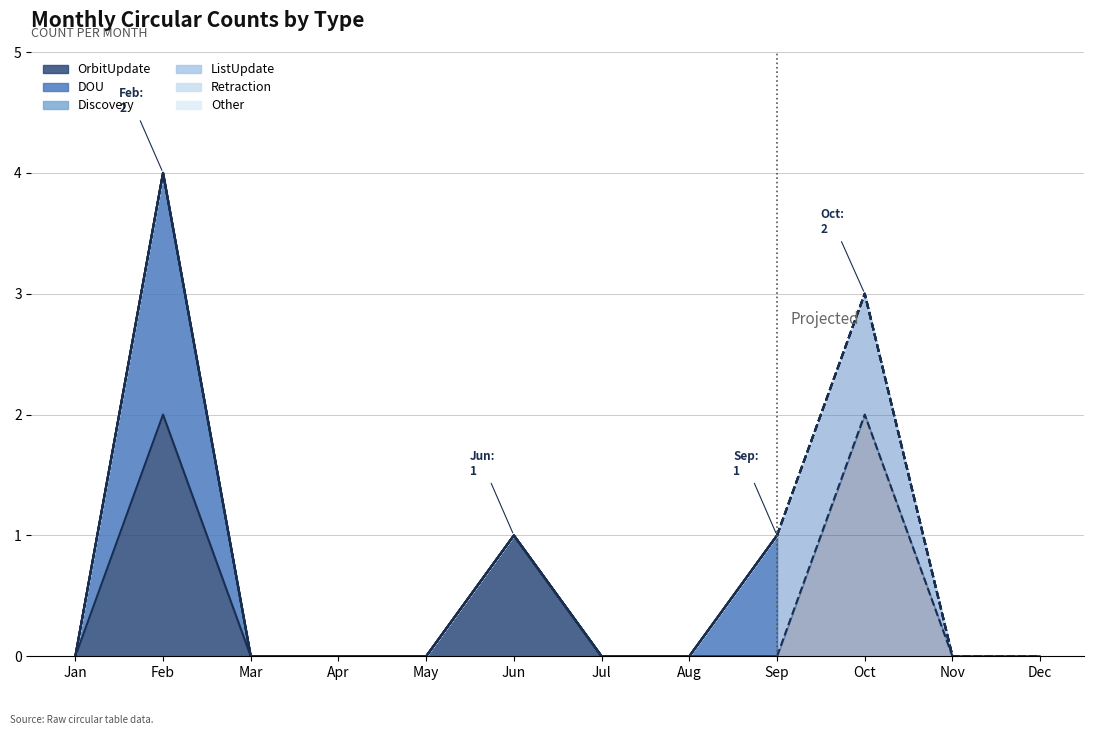

What are all the series names shown in the legend?

OrbitUpdate, DOU, Discovery, ListUpdate, Retraction, Other